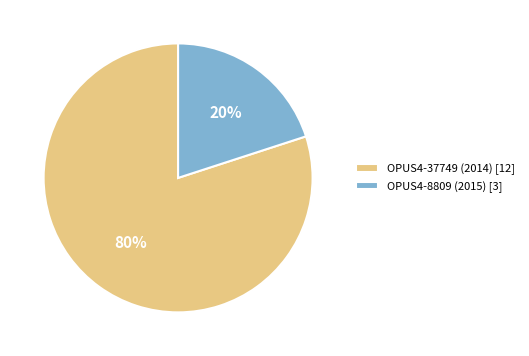

Is the sum of OPUS4-8809 (2015) [3] and OPUS4-37749 (2014) [12] greater than half?

Yes